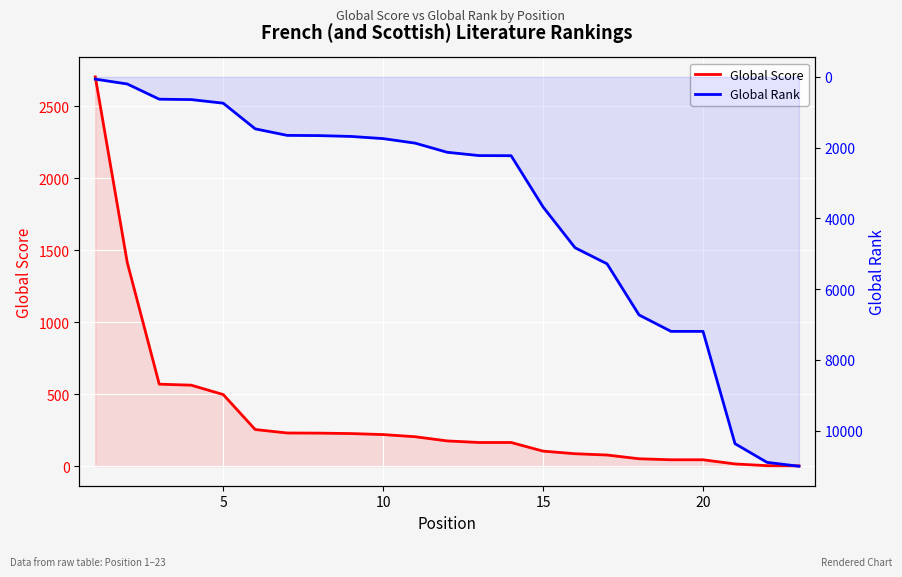

What is the sum of all Global Score values?

8059